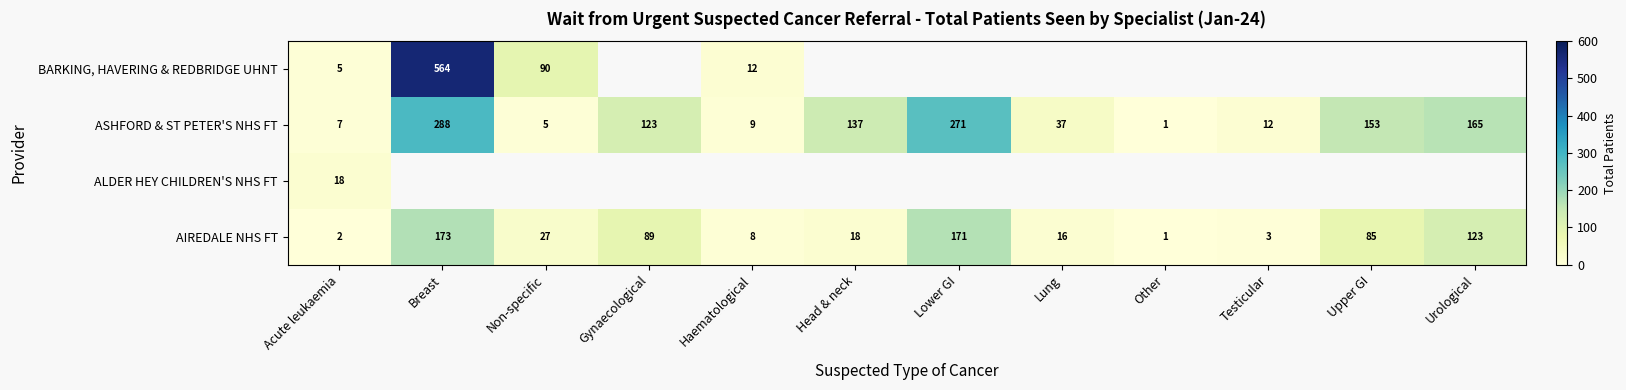

Is the value of AIREDALE NHS FT at Other greater than the value of ASHFORD & ST PETER'S NHS FT at Non-specific?

No